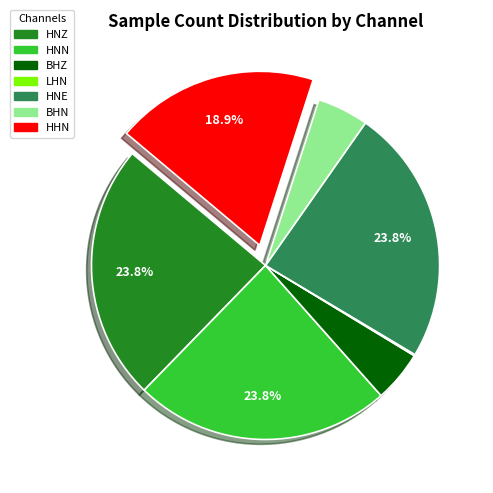

Combined, do HHN and HNE account for over 50%?

No